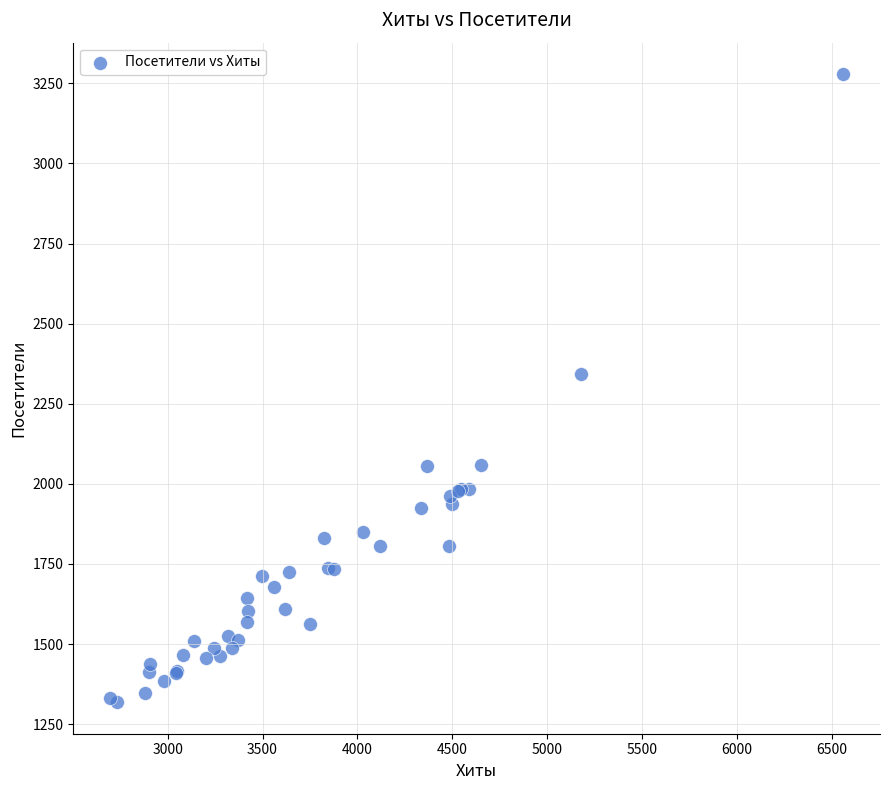

What Y value in the scatter plot is closest to 2298?

2342